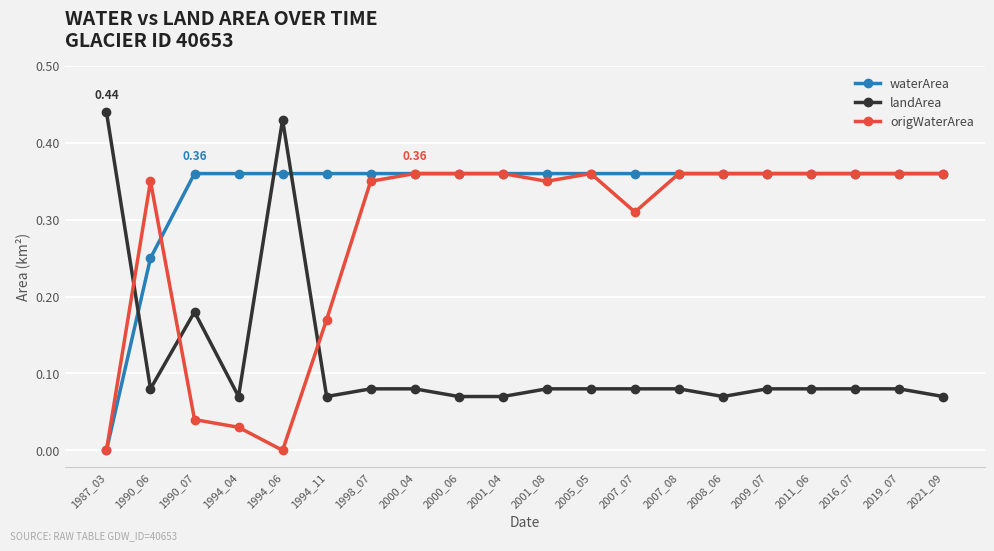

Is this an area chart (filled region under the line)?

No